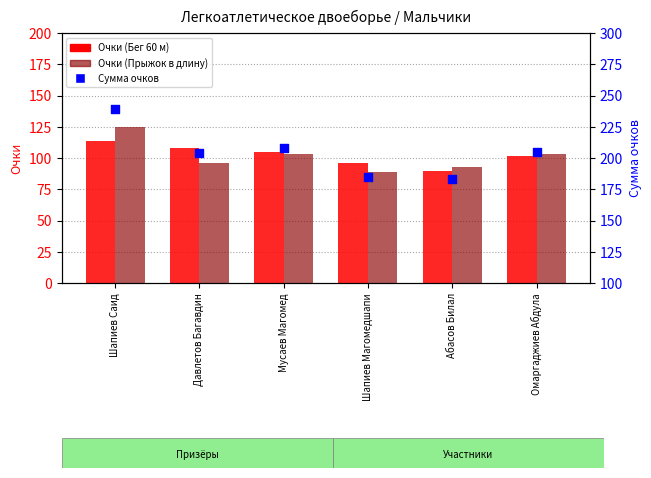

Which series has the widest spread of Y values?

Сумма очков